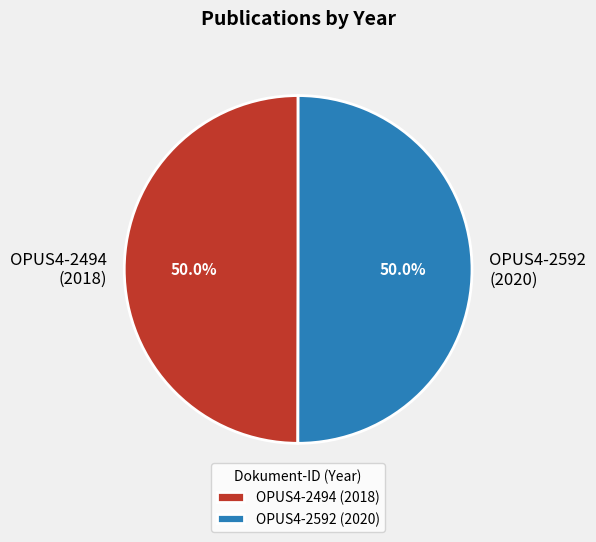

What percentage do OPUS4-2494 and OPUS4-2592 together represent?

100.0%